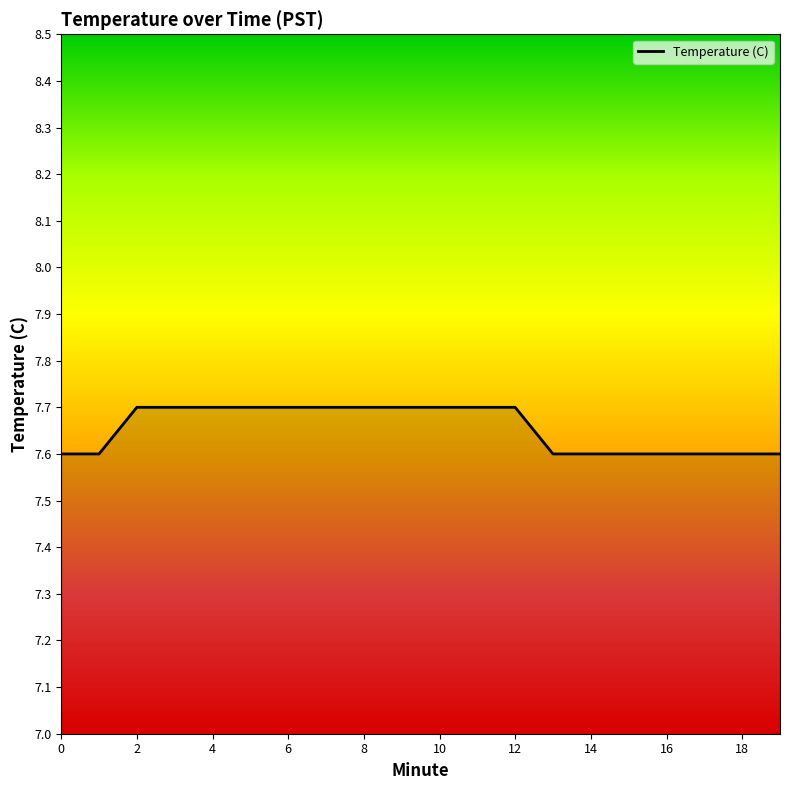

Reading right to left, what are all the values shown in this chart?

7.6	7.6	7.6	7.6	7.6	7.6	7.6	7.7	7.7	7.7	7.7	7.7	7.7	7.7	7.7	7.7	7.7	7.7	7.6	7.6